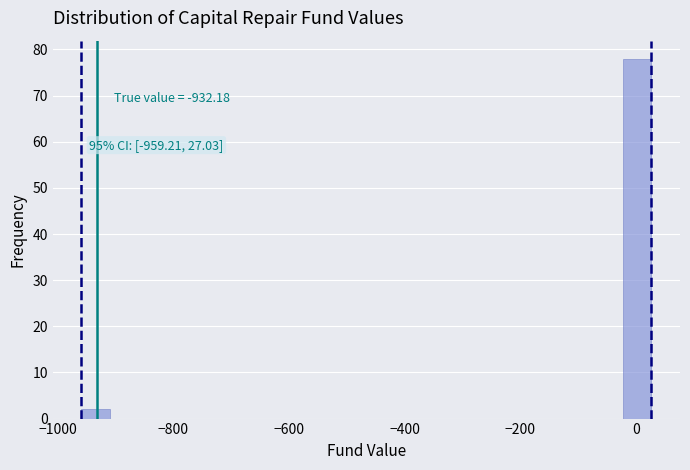

Around what value on the x-axis is the tallest bar? Give the approximate position of its centre, as read against the axis.

0